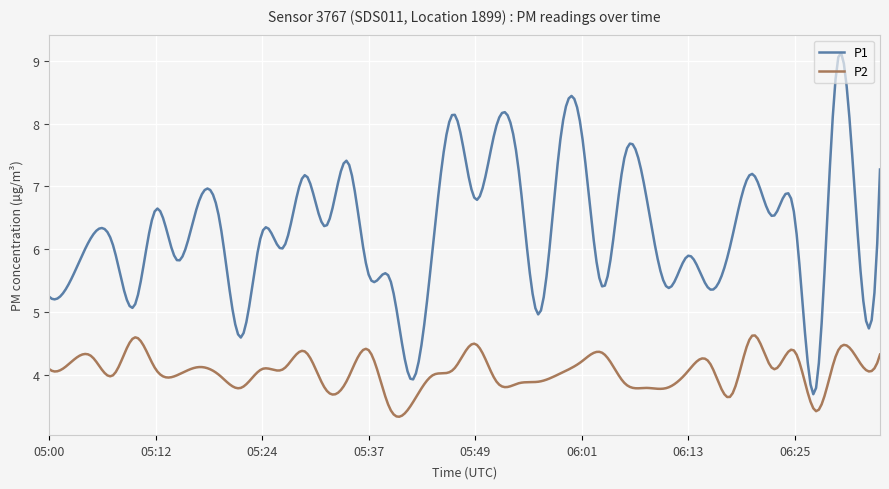

What is the smallest value displayed?

3.3